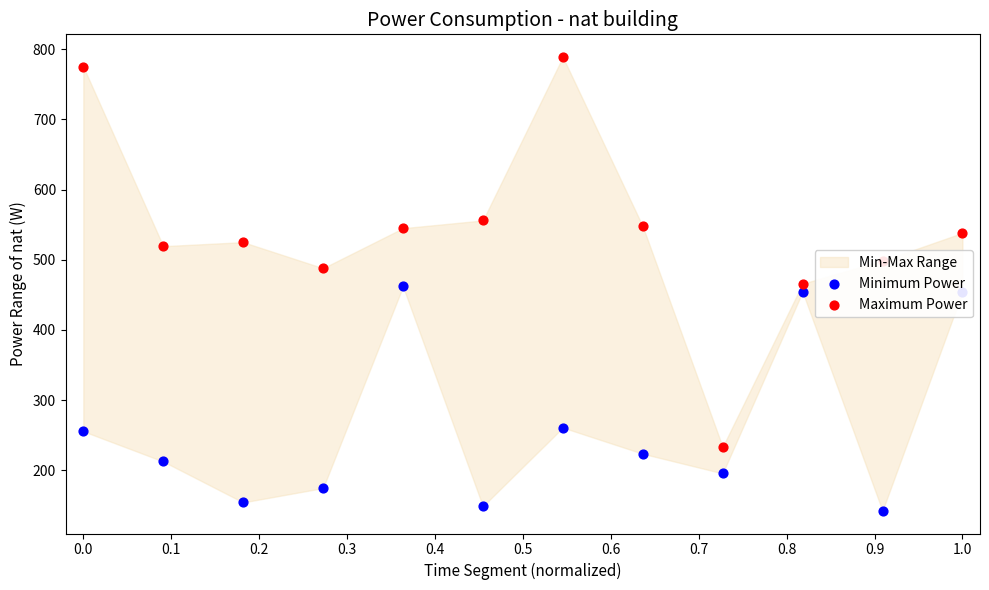

Is the value of Minimum Power at 0.3 greater than the value of Maximum Power at 11?

No